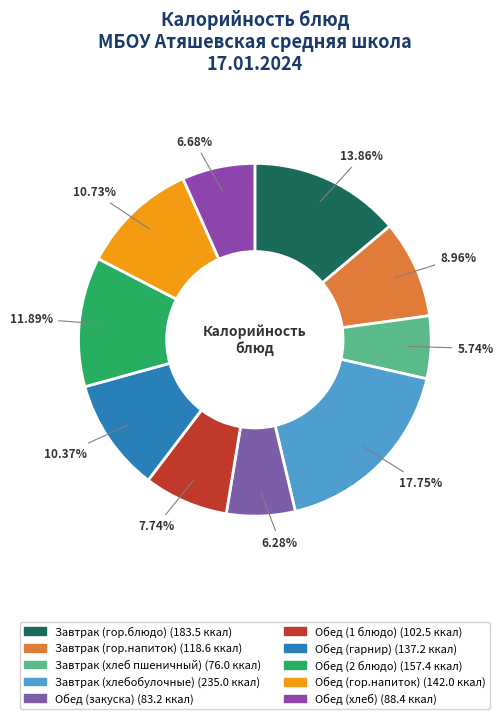

To the nearest percent, what portion does Завтрак (гор.блюдо) represent?

14%